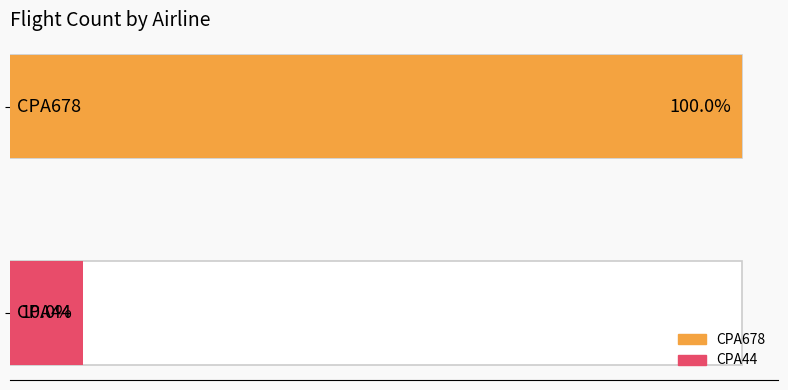

The value at CPA44 is 1. True or false?

True